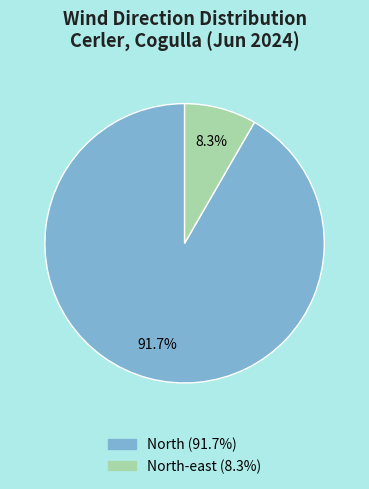

Rank the categories by value from lowest to highest.

North-east (8.3%), North (91.7%)